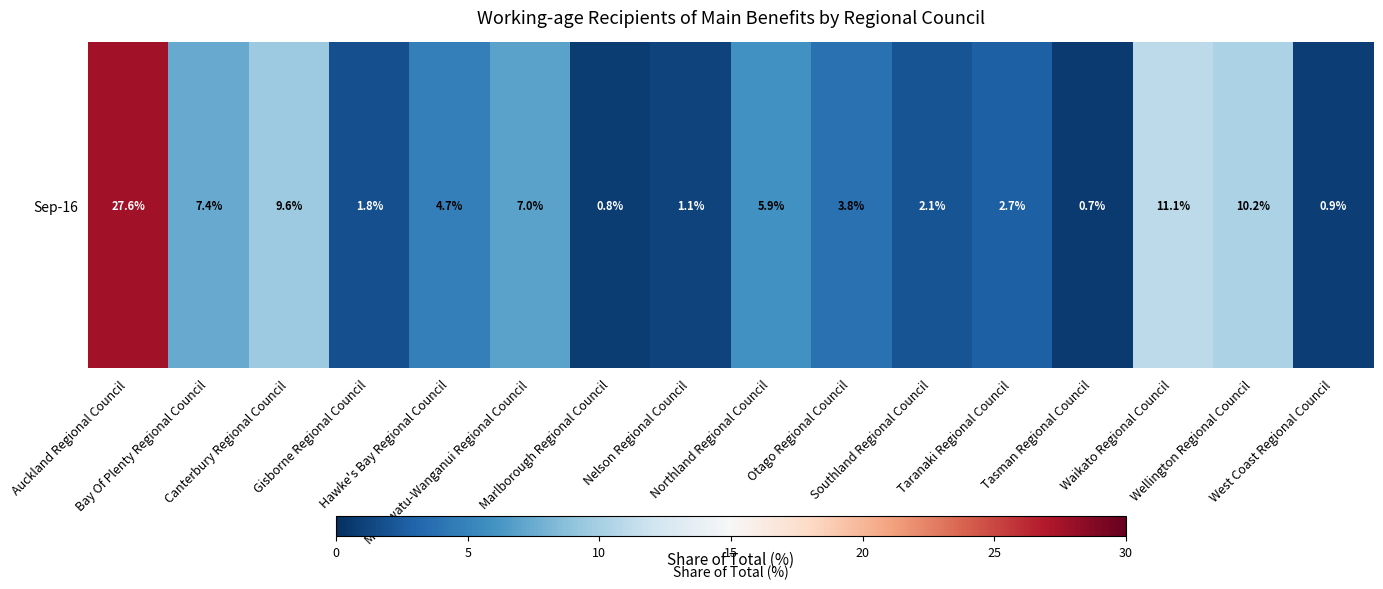

List the labels in order of value, largest first.

Auckland Regional Council, Waikato Regional Council, Wellington Regional Council, Canterbury Regional Council, Bay Of Plenty Regional Council, Manawatu-Wanganui Regional Council, Northland Regional Council, Hawke's Bay Regional Council, Otago Regional Council, Taranaki Regional Council, Southland Regional Council, Gisborne Regional Council, Nelson Regional Council, West Coast Regional Council, Marlborough Regional Council, Tasman Regional Council